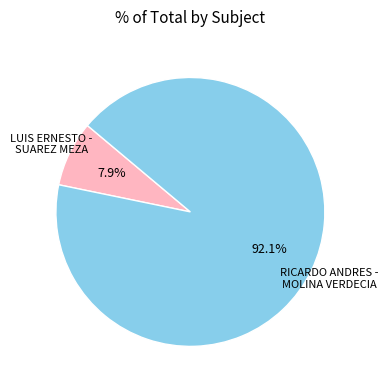

Combined, what portion of the pie is RICARDO ANDRES - MOLINA VERDECIA and LUIS ERNESTO - SUAREZ MEZA?

100.0%